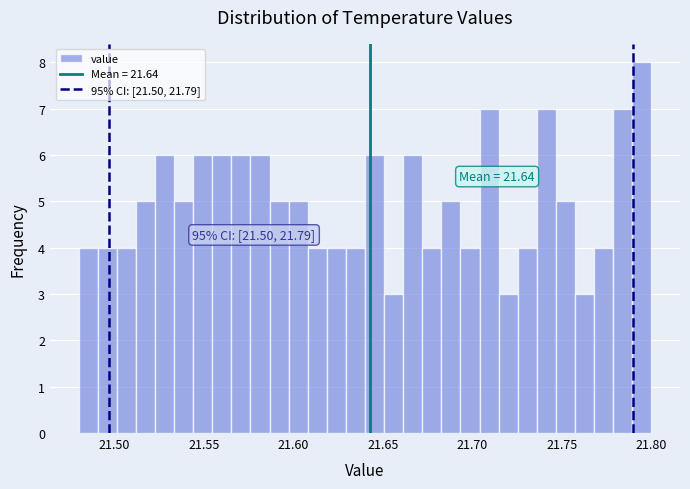

Around what value on the x-axis is the tallest bar? Give the approximate position of its centre, as read against the axis.

21.795